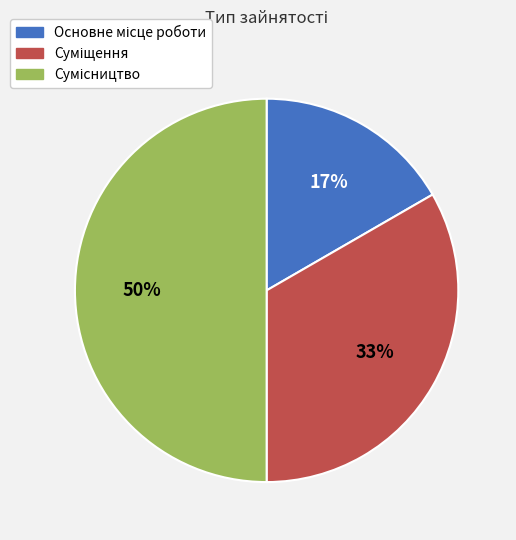

To the nearest percent, what is the difference between the largest and smallest slice percentages?

33%